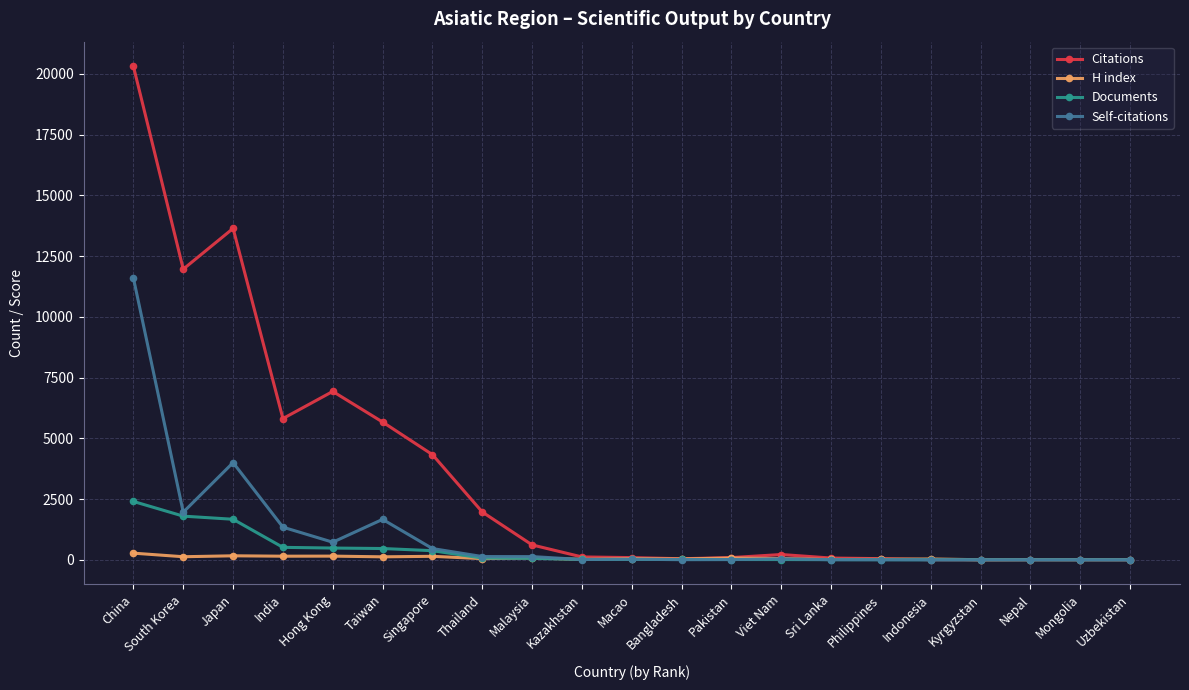

At how many categories does at least one series exceed 3052?

7